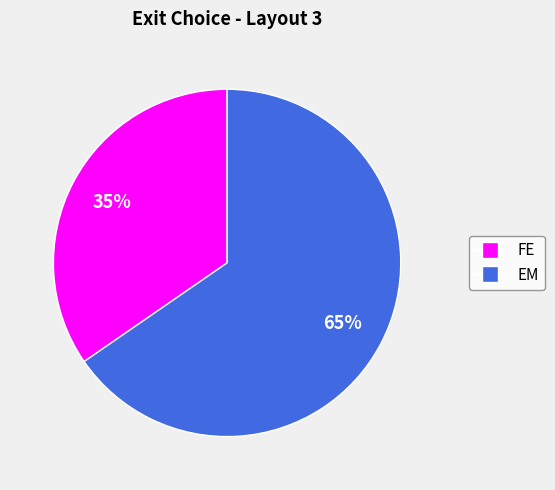

Combined, do EM and FE account for over 50%?

Yes